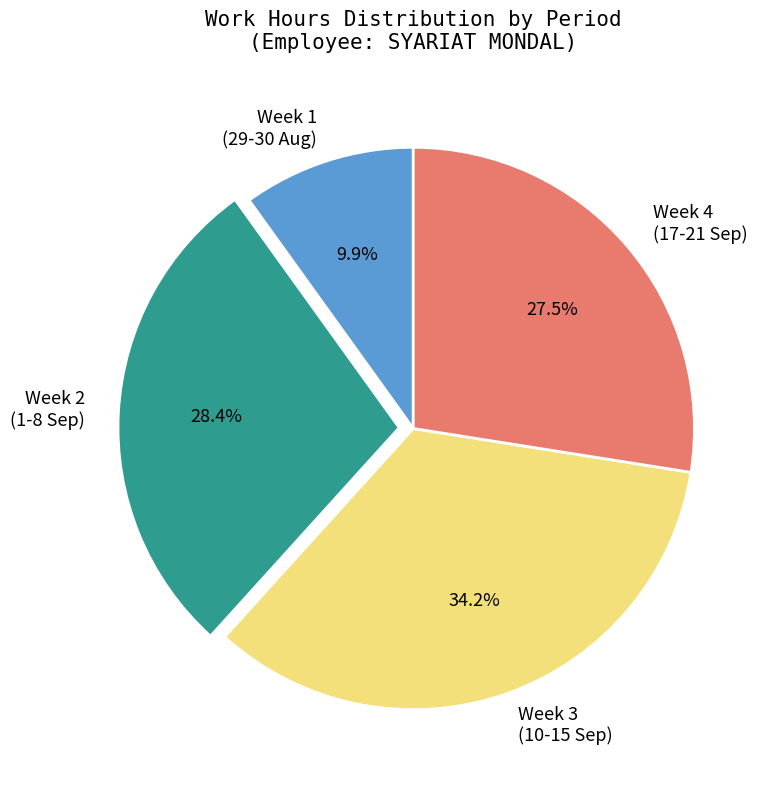

Which has a higher value, Week 2 (1-8 Sep) or Week 3 (10-15 Sep)?

Week 3 (10-15 Sep)